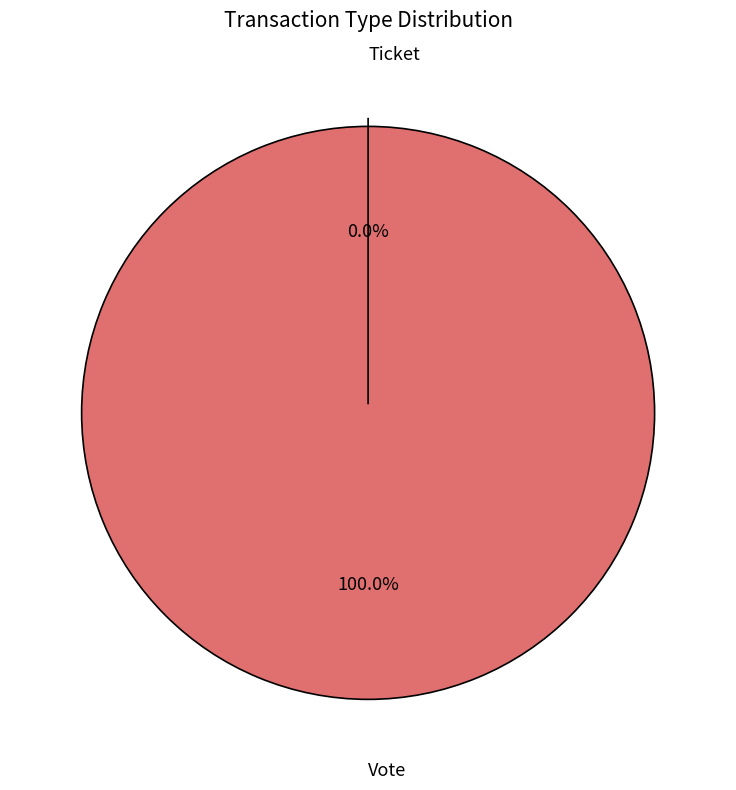

To the nearest percent, what portion does Vote represent?

100%